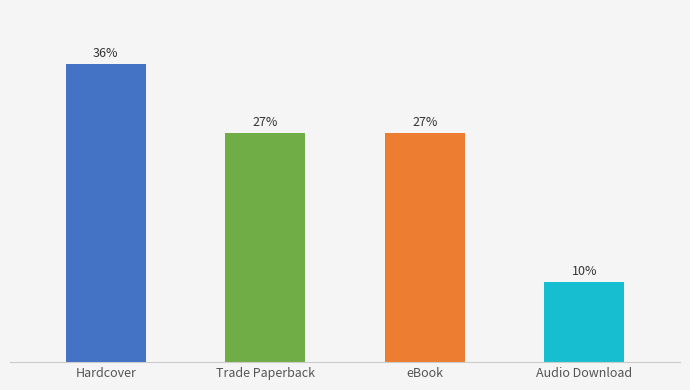

Are the bars horizontal?

No